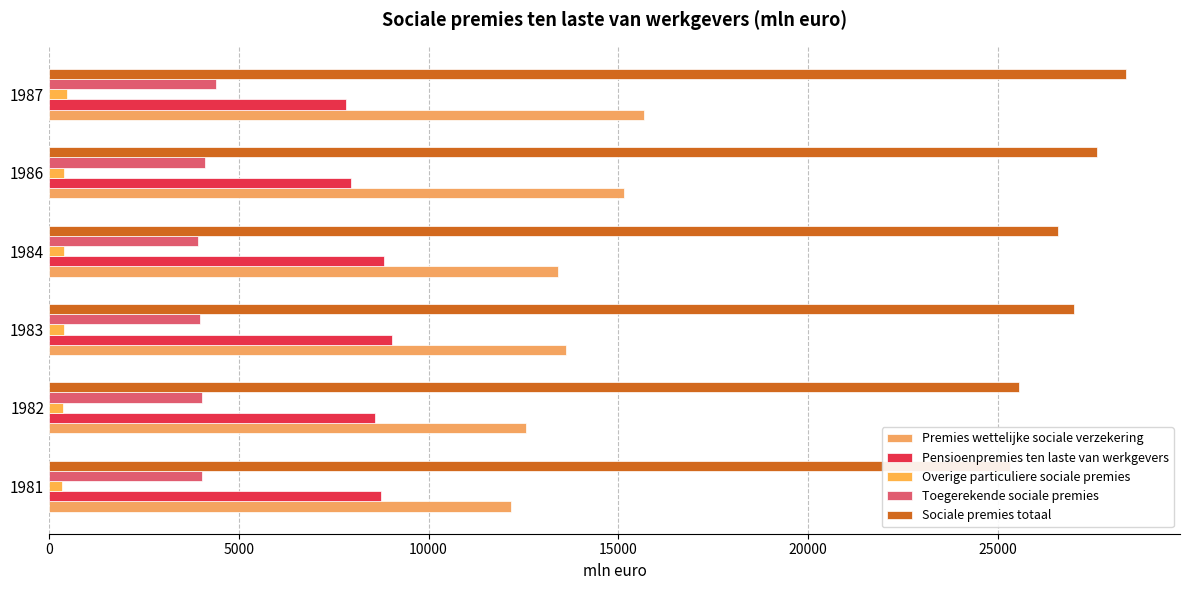

What are all the series names shown in the legend?

Premies wettelijke sociale verzekering, Pensioenpremies ten laste van werkgevers, Overige particuliere sociale premies, Toegerekende sociale premies, Sociale premies totaal